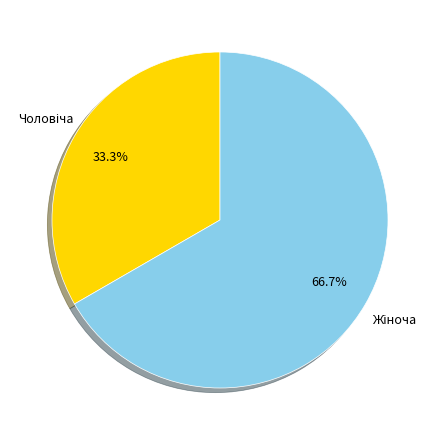

Is there a majority slice in this chart?

Yes